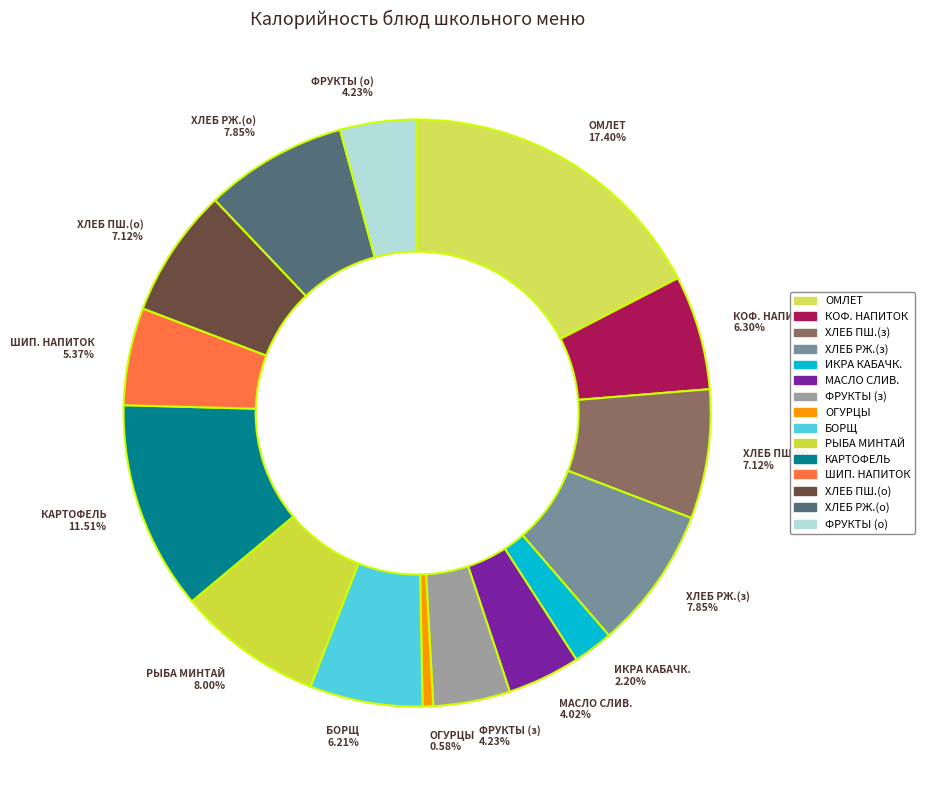

What is the largest slice in the pie chart?

ОМЛЕТ 17.40%